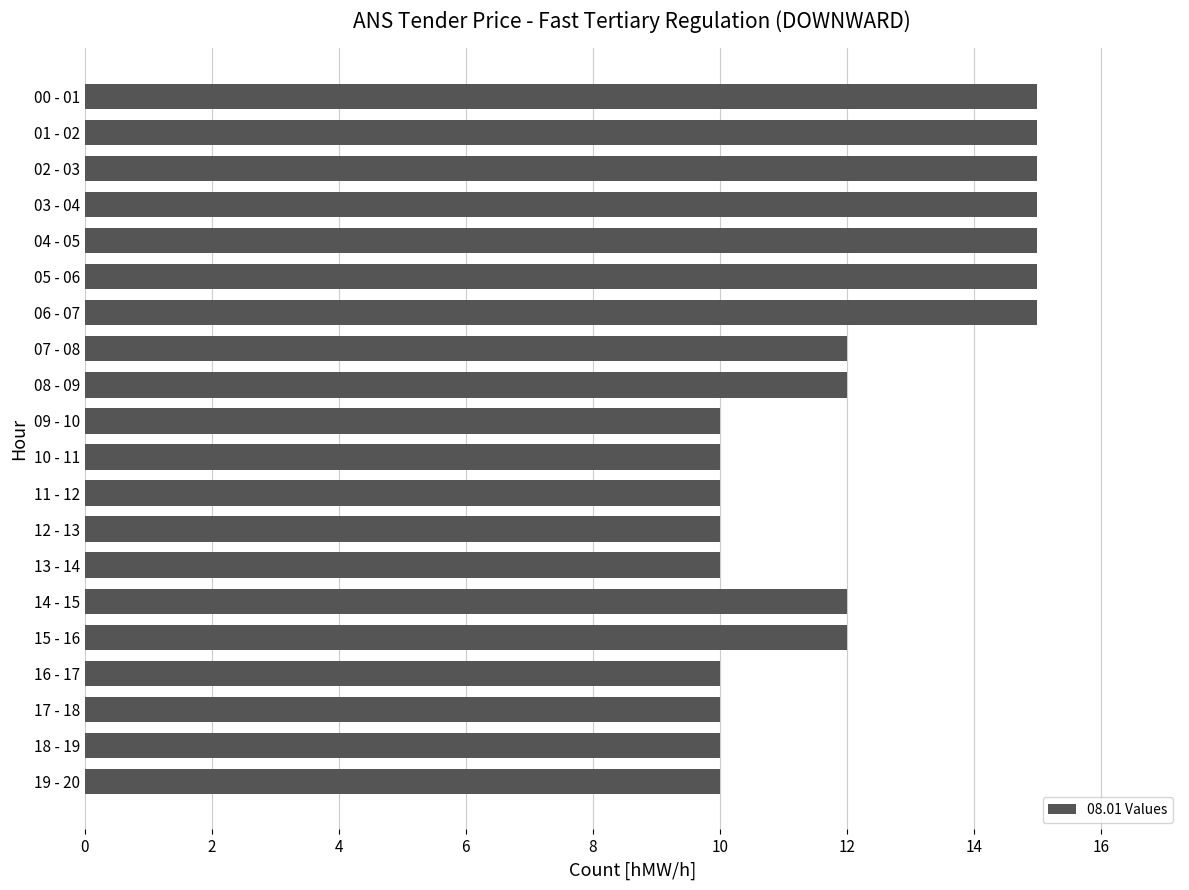

The value at 03 - 04 is 5. True or false?

False